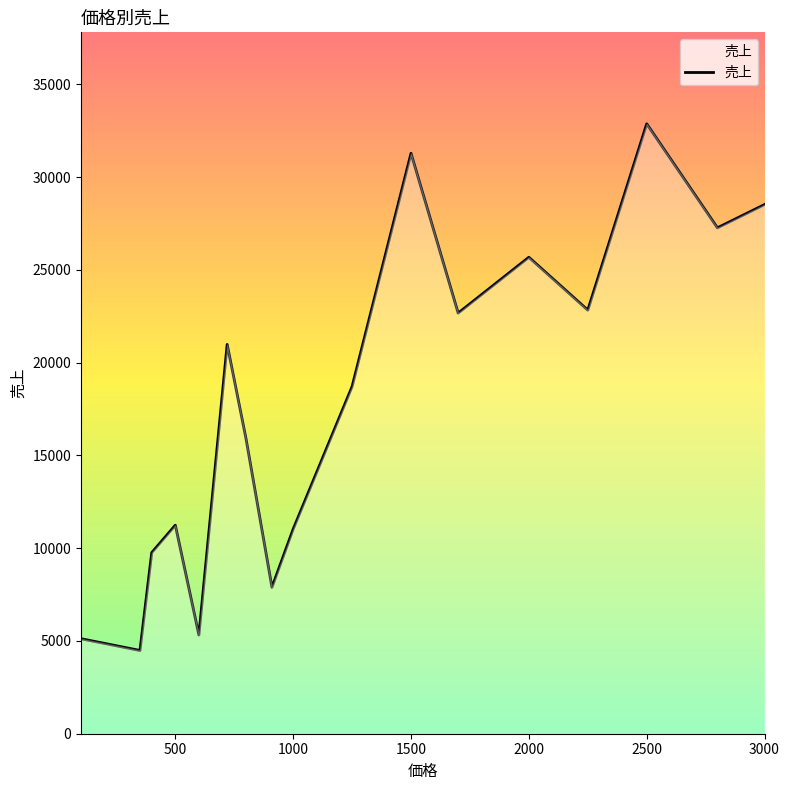

What is the minimum value shown in the chart?

4487